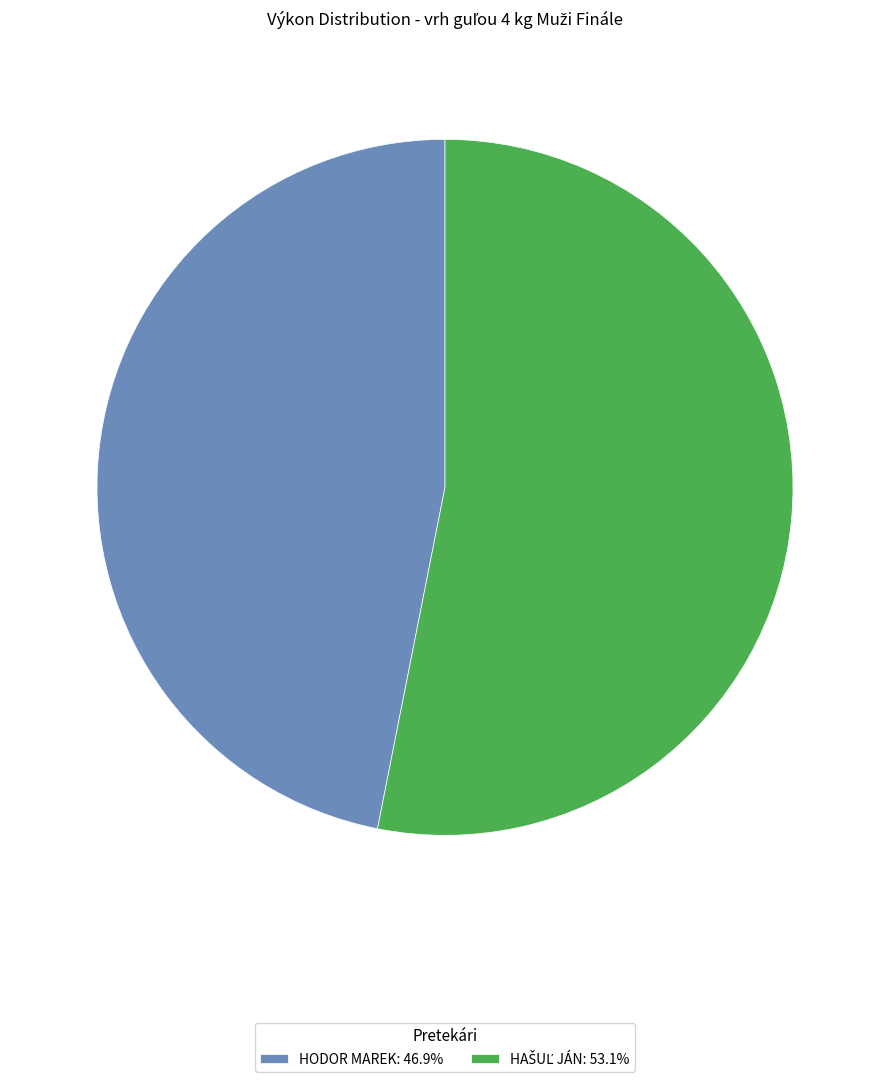

Is HODOR MAREK: 46.9% the majority of the pie?

No